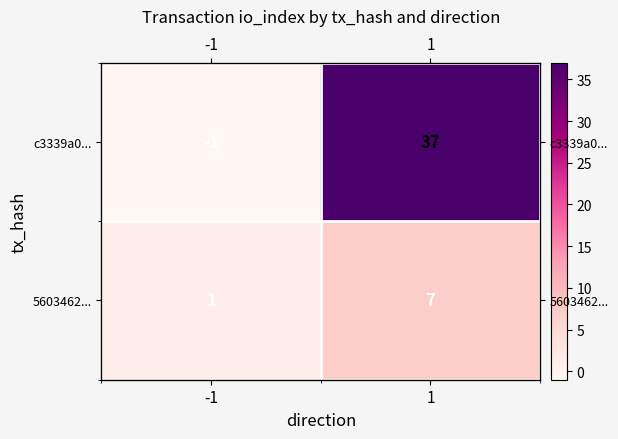

At which label does 5603462... reach its peak?

1